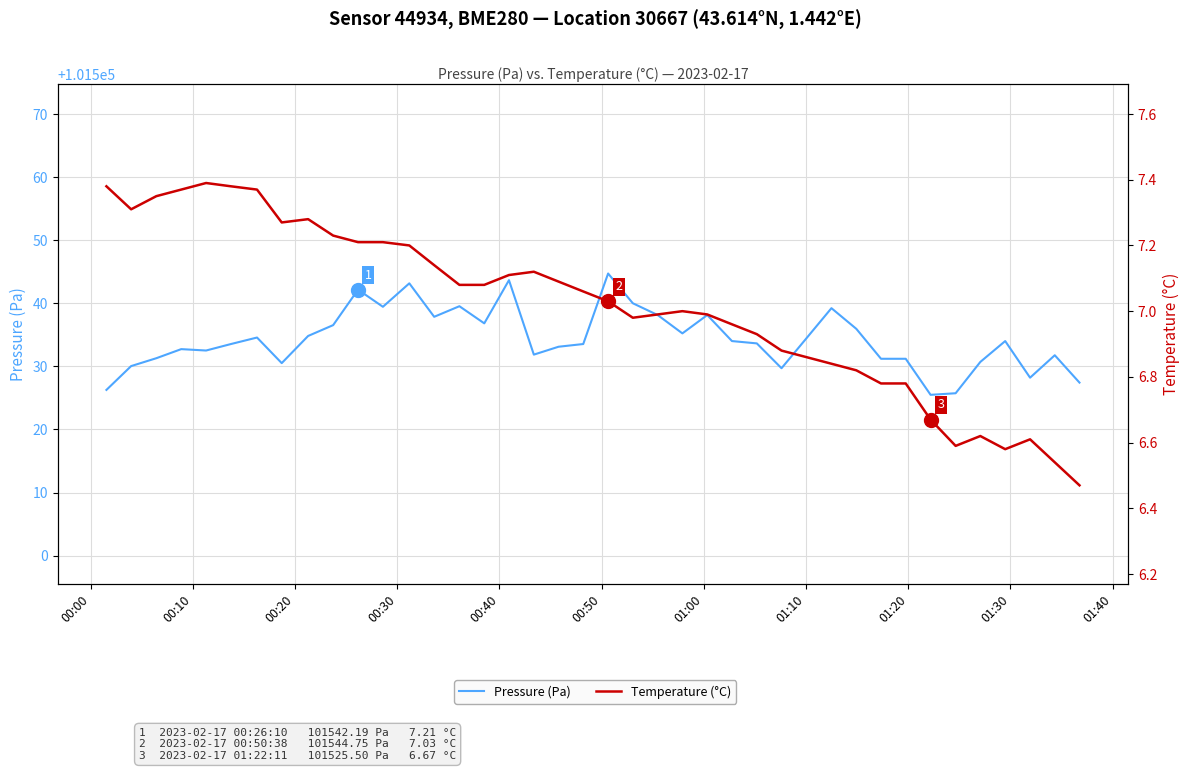

Which series has the largest total across all categories?

Pressure (Pa)